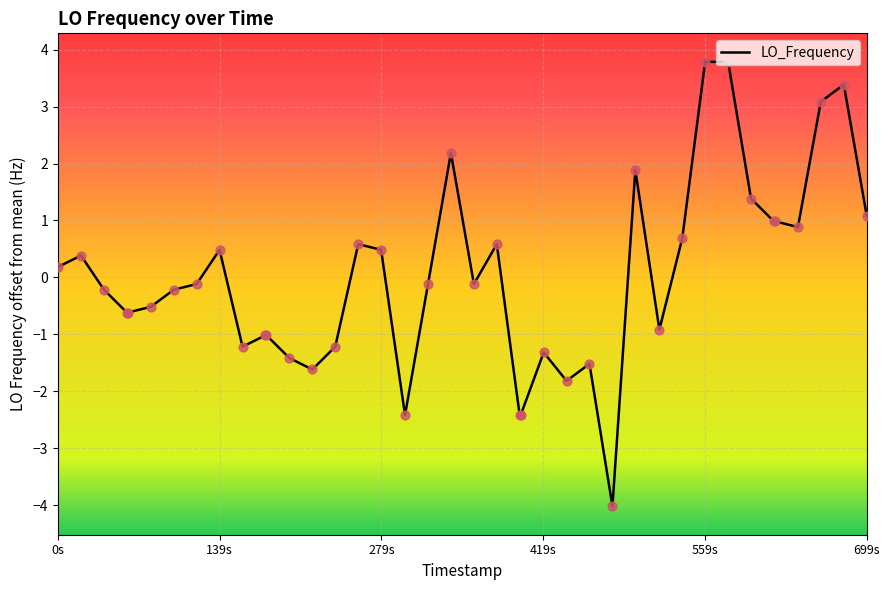

What is the minimum value shown in the chart?

-4.0